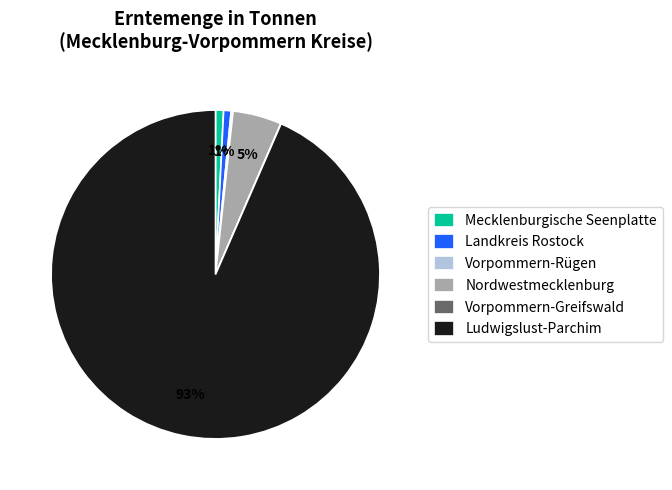

To the nearest percent, what is the difference between the largest and smallest slice percentages?

94%